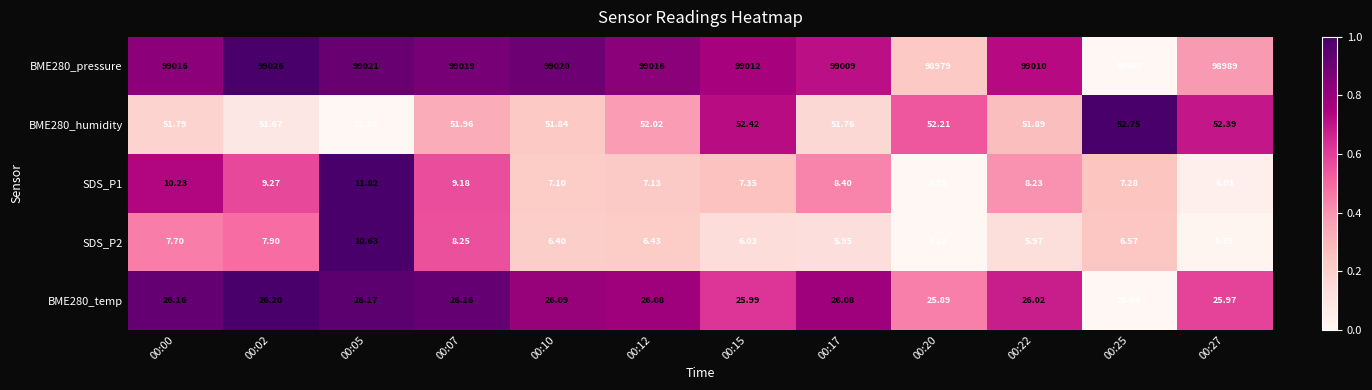

Is the value of SDS_P1 at 00:22 greater than the value of SDS_P2 at 00:12?

Yes